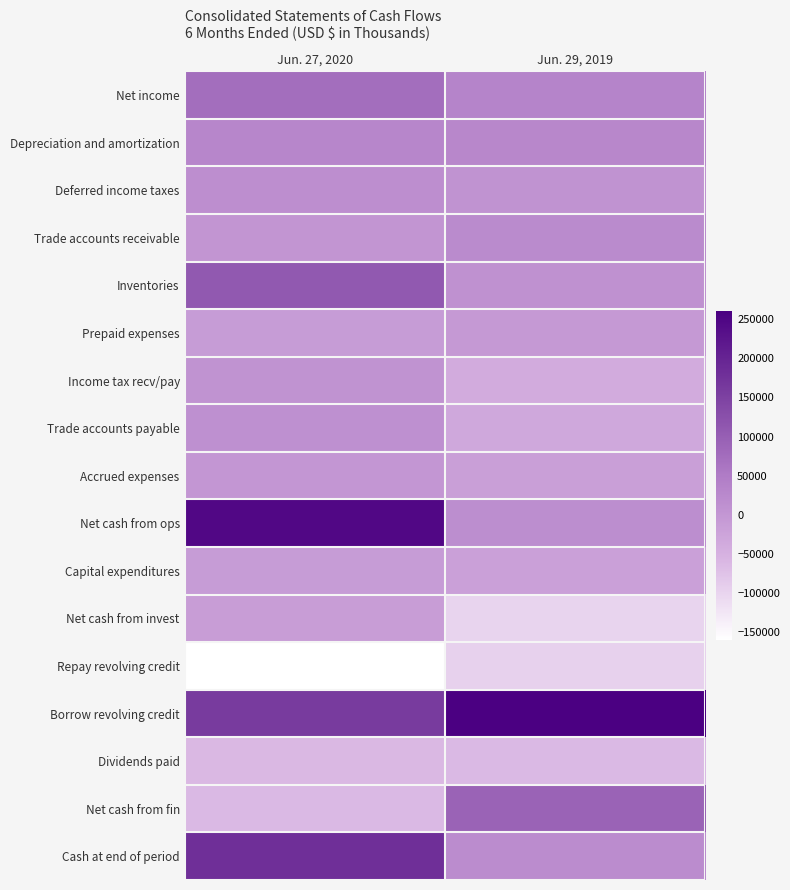

Between Jun. 27, 2020 and Jun. 29, 2019, which series saw the biggest shift?

Net cash from ops